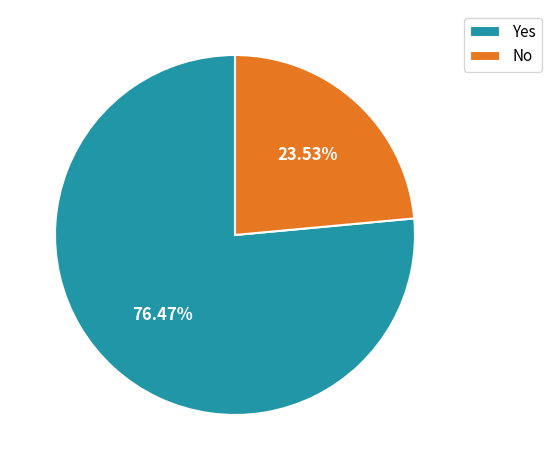

To the nearest percent, what percentage of the pie is No?

24%